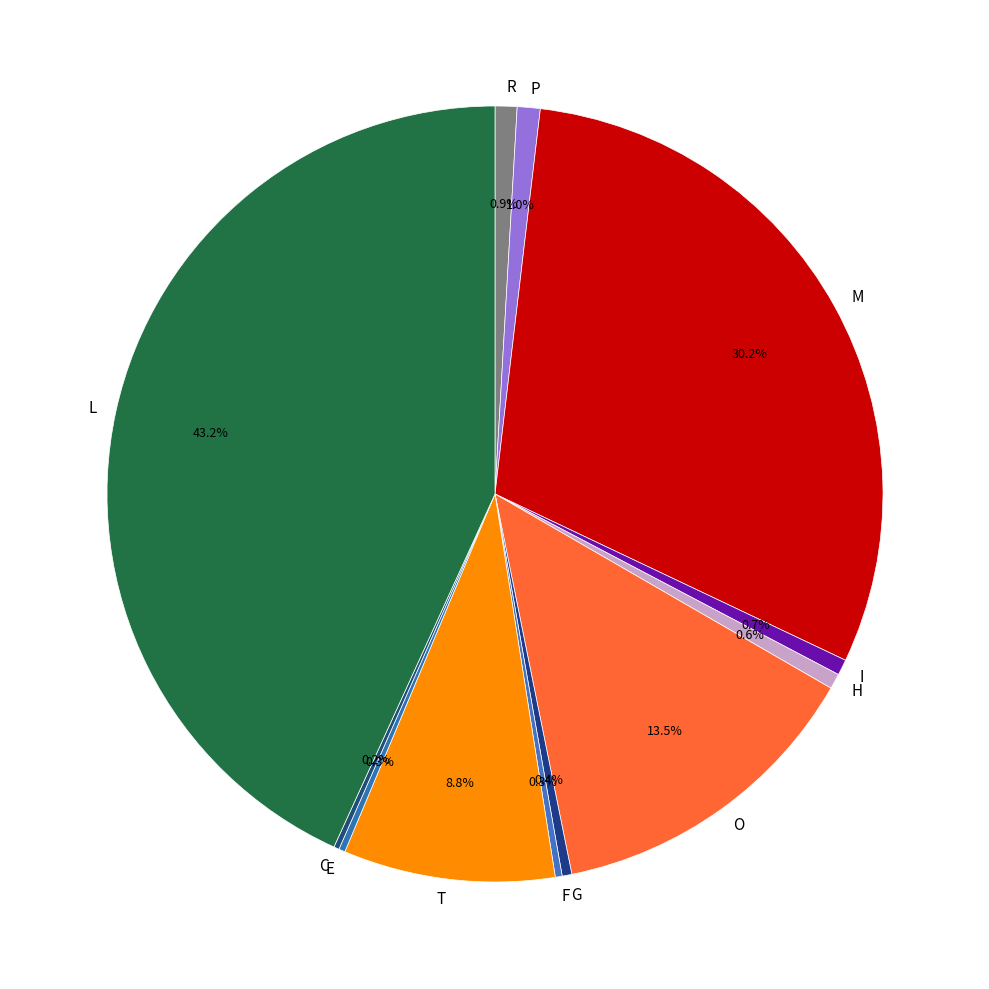

Does any single category account for the majority?

No